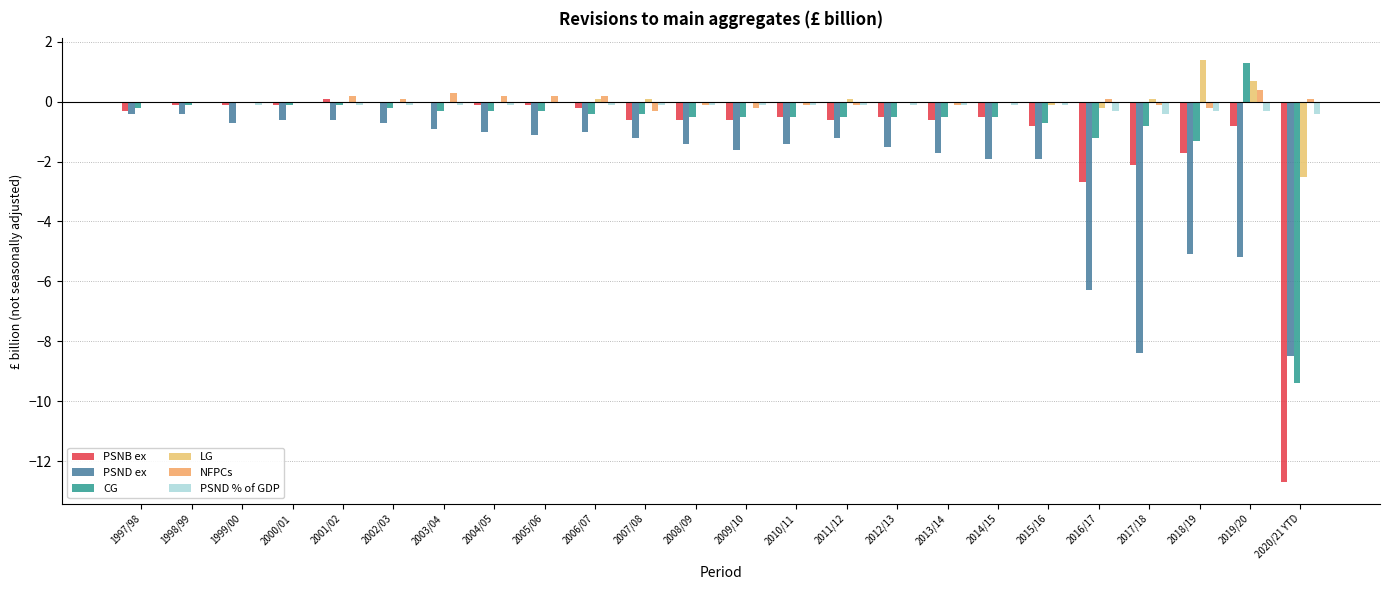

Between 2014/15 and 1998/99, which is larger?

1998/99